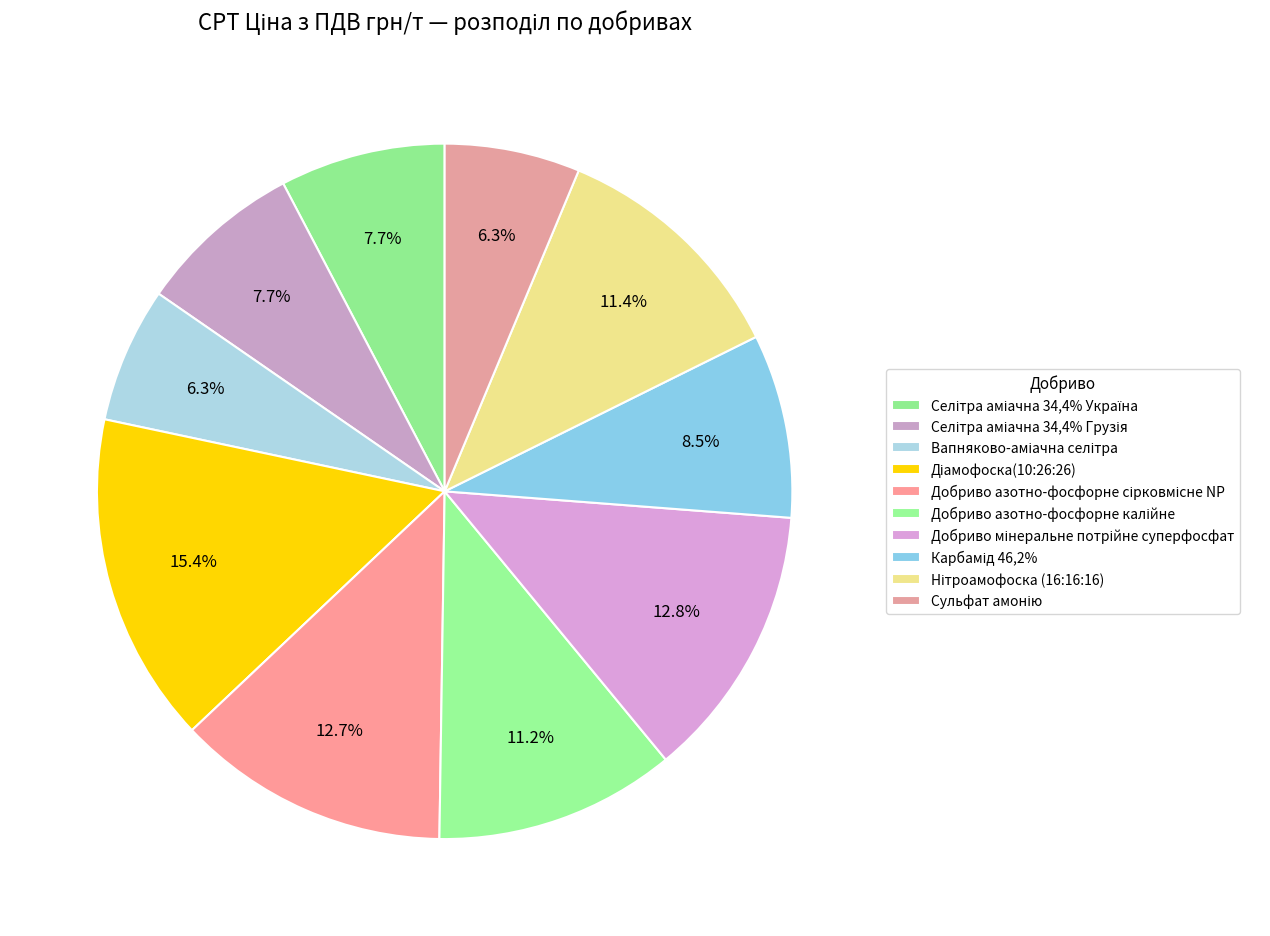

How many slices are in this pie chart?

10